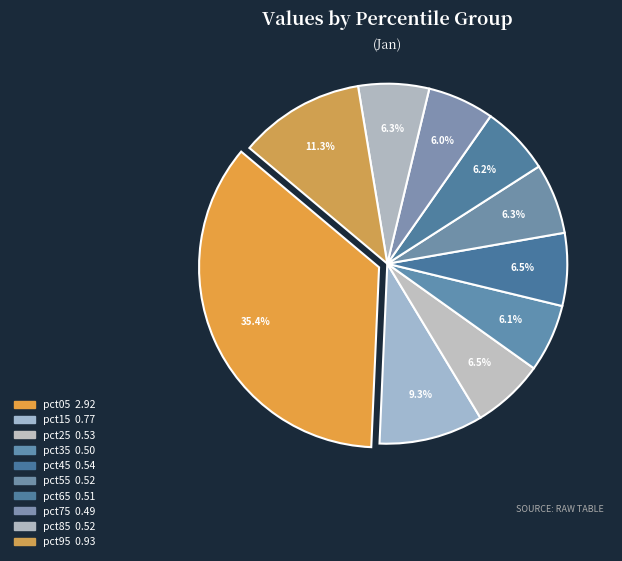

What percentage is the pct45 slice, to the nearest percent?

7%